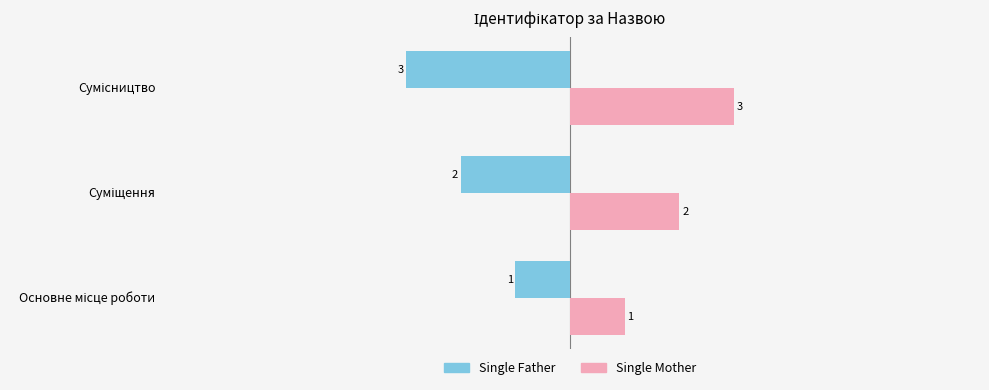

What are all the series names shown in the legend?

Single Father, Single Mother